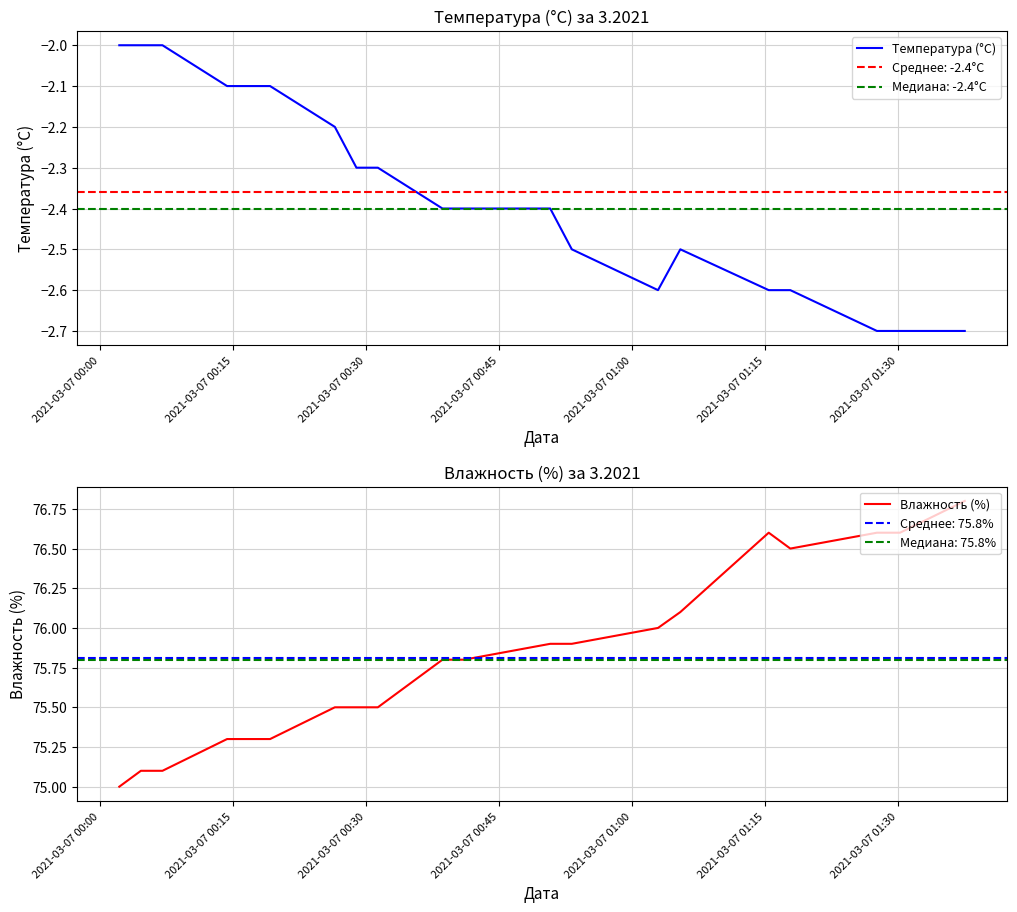

Is the value of Температура (°C) at 2021-03-07 00:30 greater than the value of Влажность (%) at 2021-03-07 00:30?

No